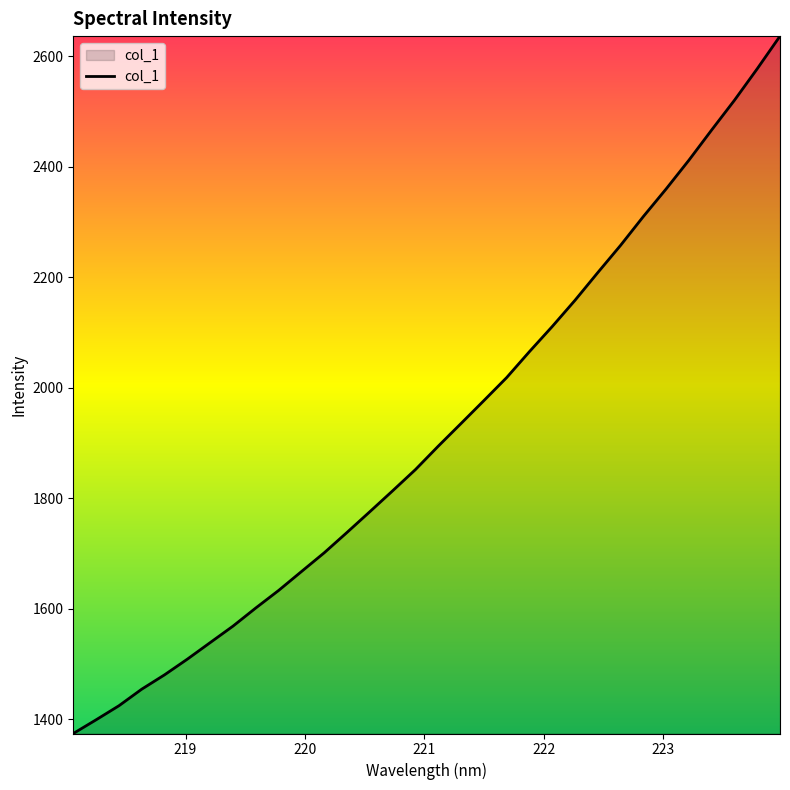

What is the average value?

1919.6